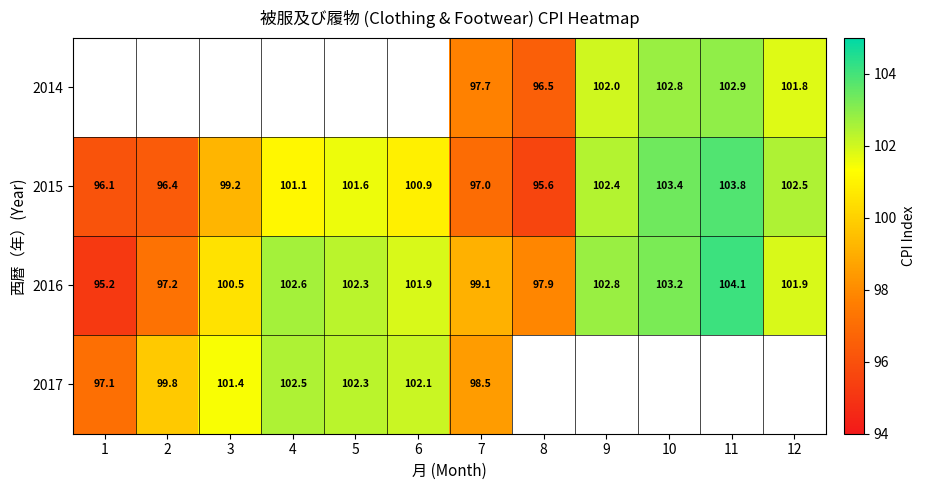

At which label does 2015 reach its peak?

11